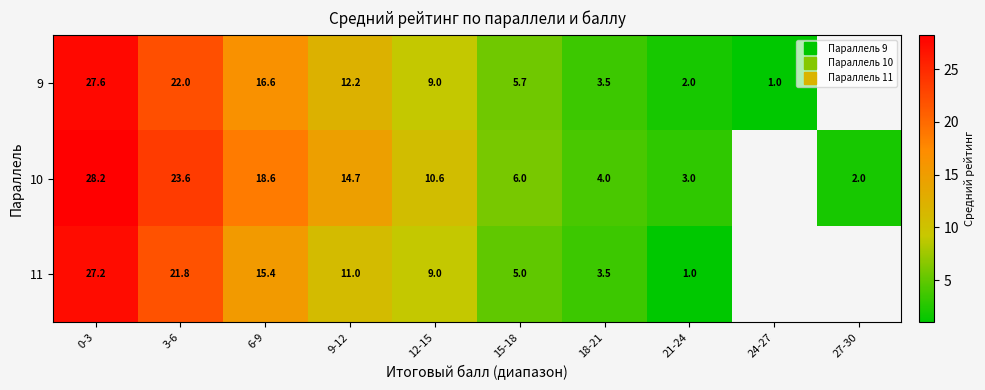

Rank the series at 9-12 from lowest to highest value.

11, 9, 10